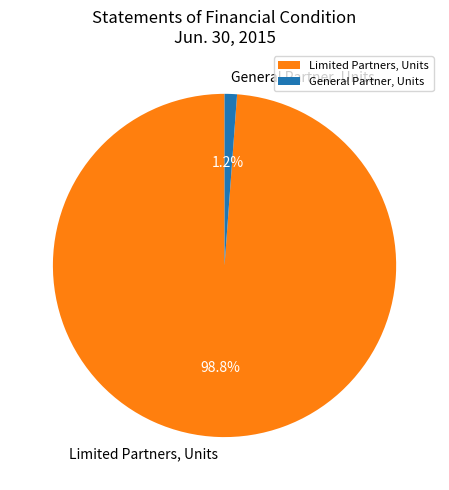

Does any single category account for the majority?

Yes